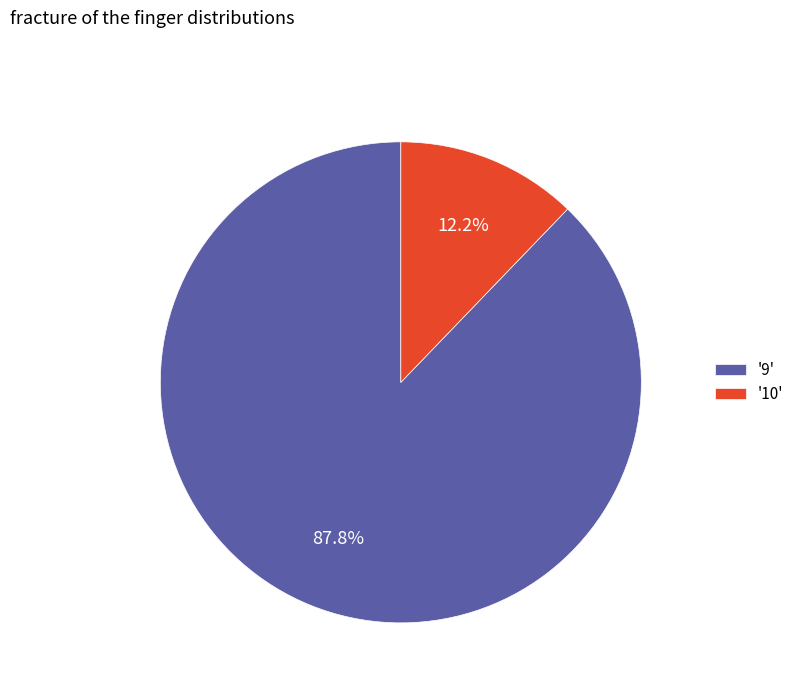

Rank the categories by value from lowest to highest.

'10', '9'